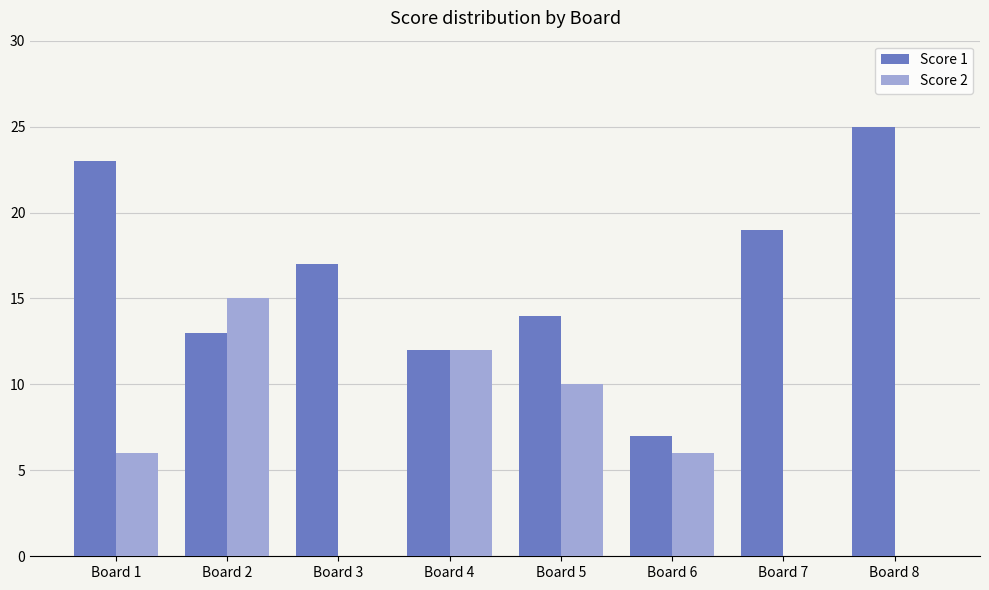

Read the Score 2 value at Board 6.

6